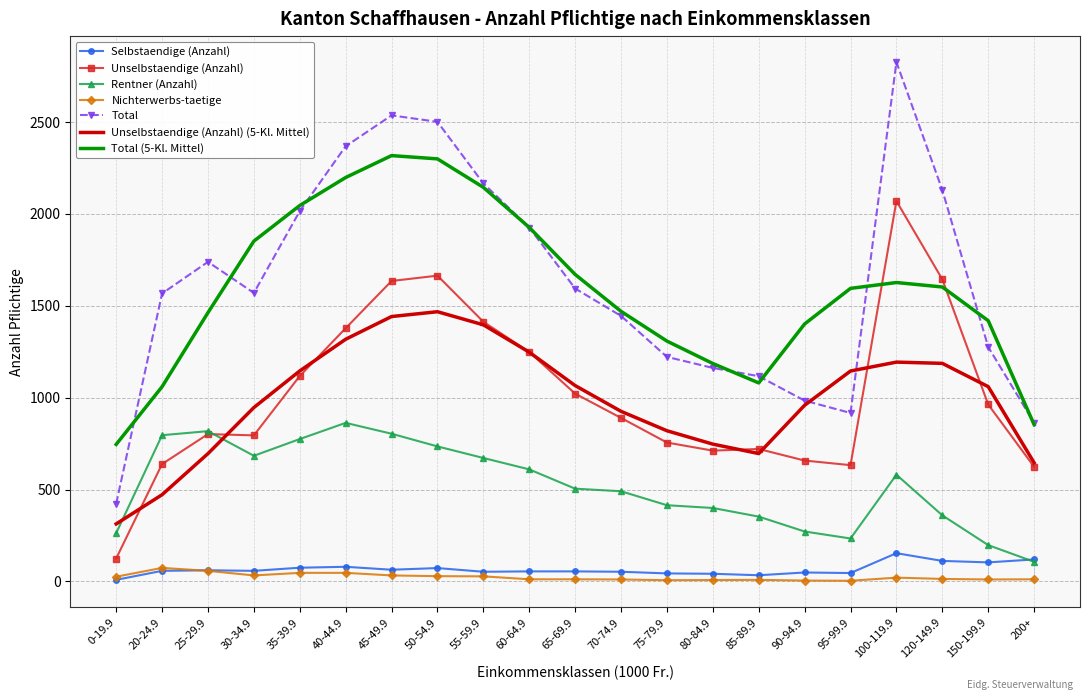

What is the label of the 21st point from the right?

0-19.9